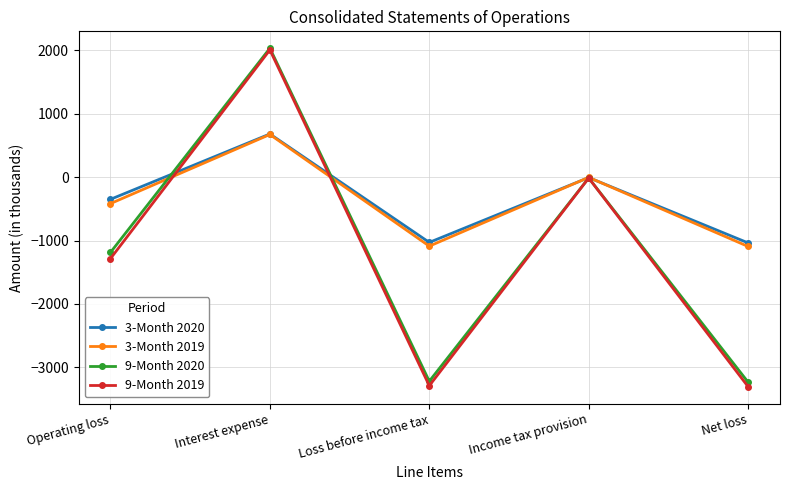

The 9-Month 2020 series shows 3551 at Interest expense. True or false?

False